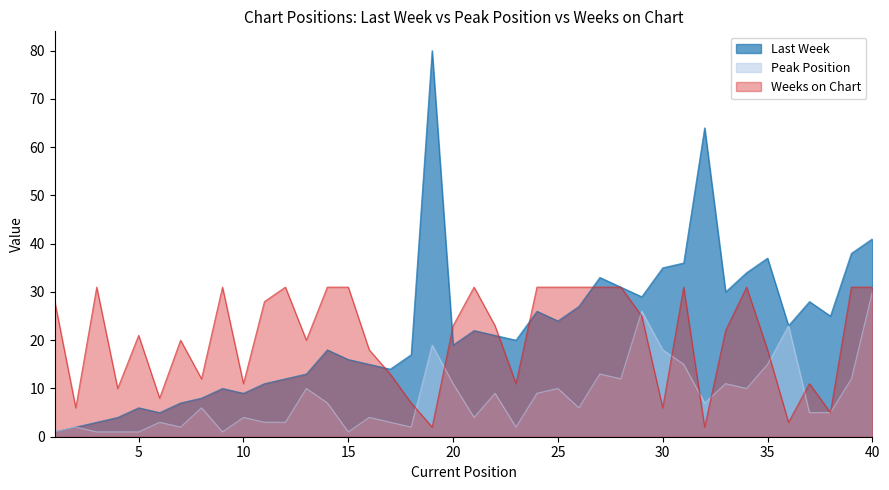

What are all the series names shown in the legend?

Last Week, Peak Position, Weeks on Chart